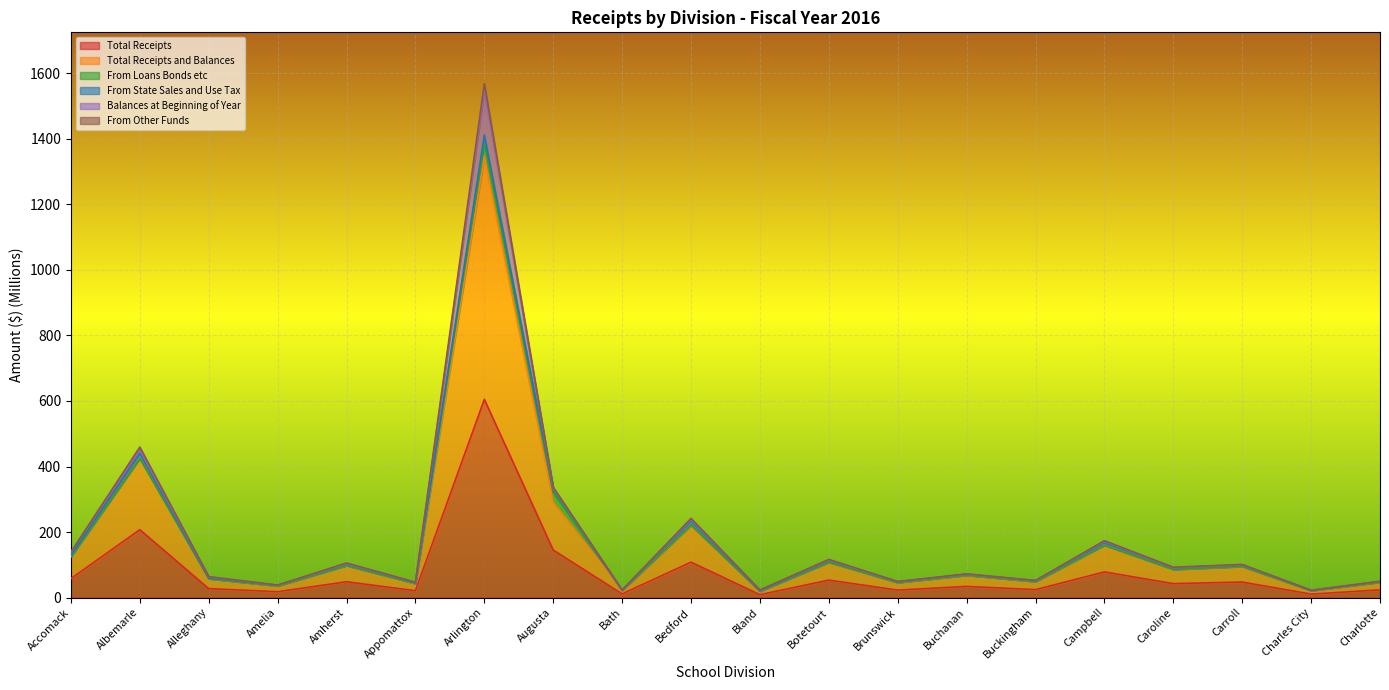

Does the chart display data point markers on the line(s)?

No